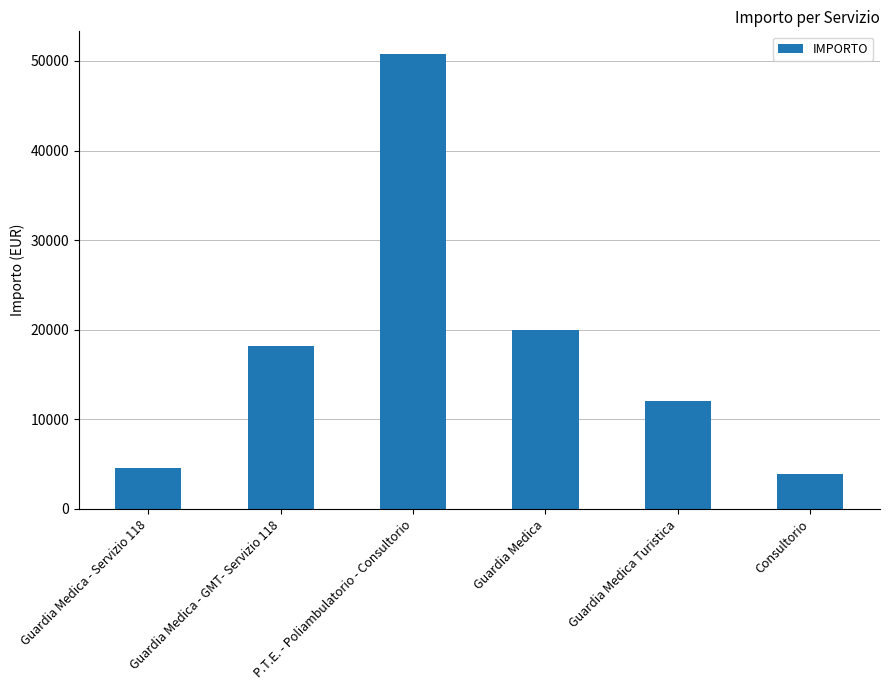

Reading left to right, what are all the values shown in this chart?

Guardia Medica - Servizio 118=4506	Guardia Medica - GMT- Servizio 118=18190	P.T.E. - Poliambulatorio - Consultorio=50766	Guardia Medica=19968	Guardia Medica Turistica=12000	Consultorio=3842